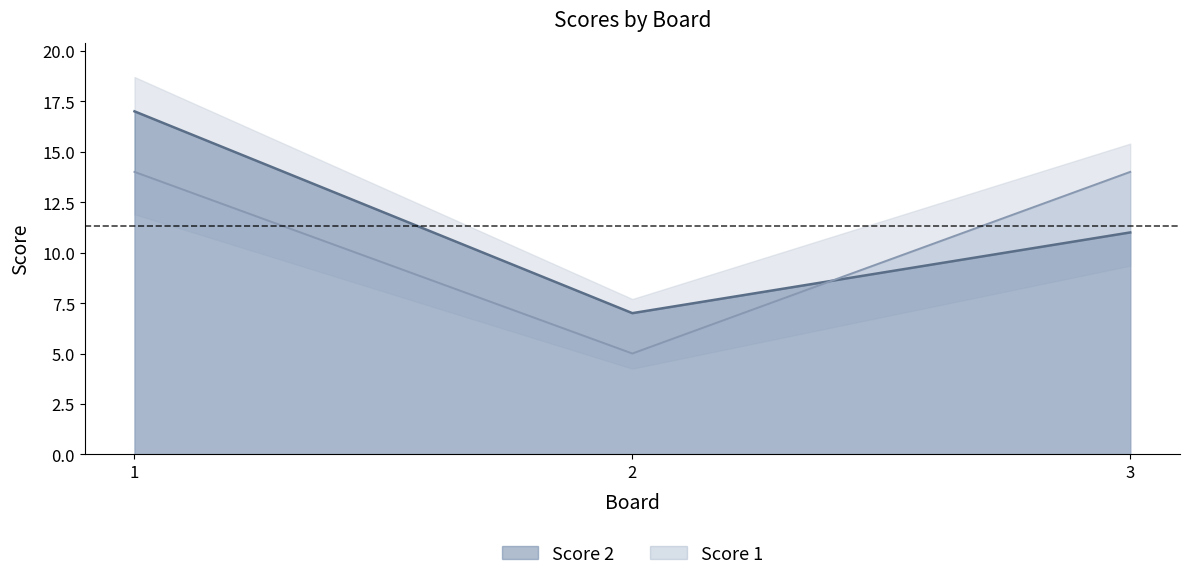

Rank the series by their maximum value, from lowest to highest.

Score 1, Score 2